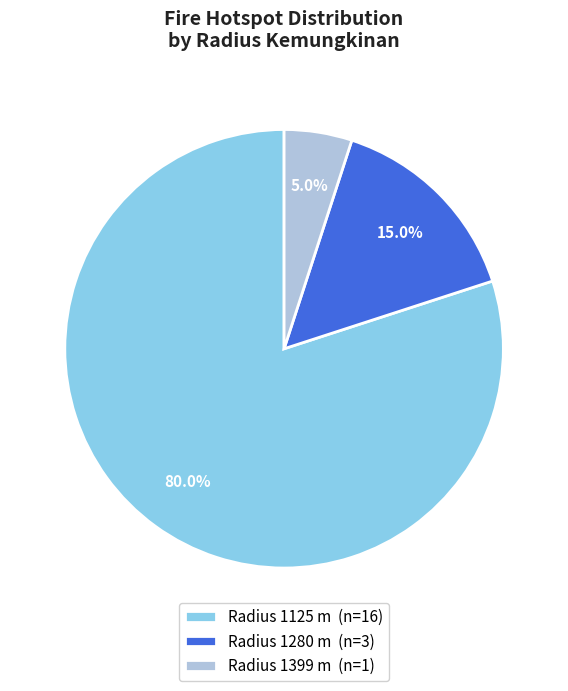

Is Radius 1399 m (n=1) the majority of the pie?

No